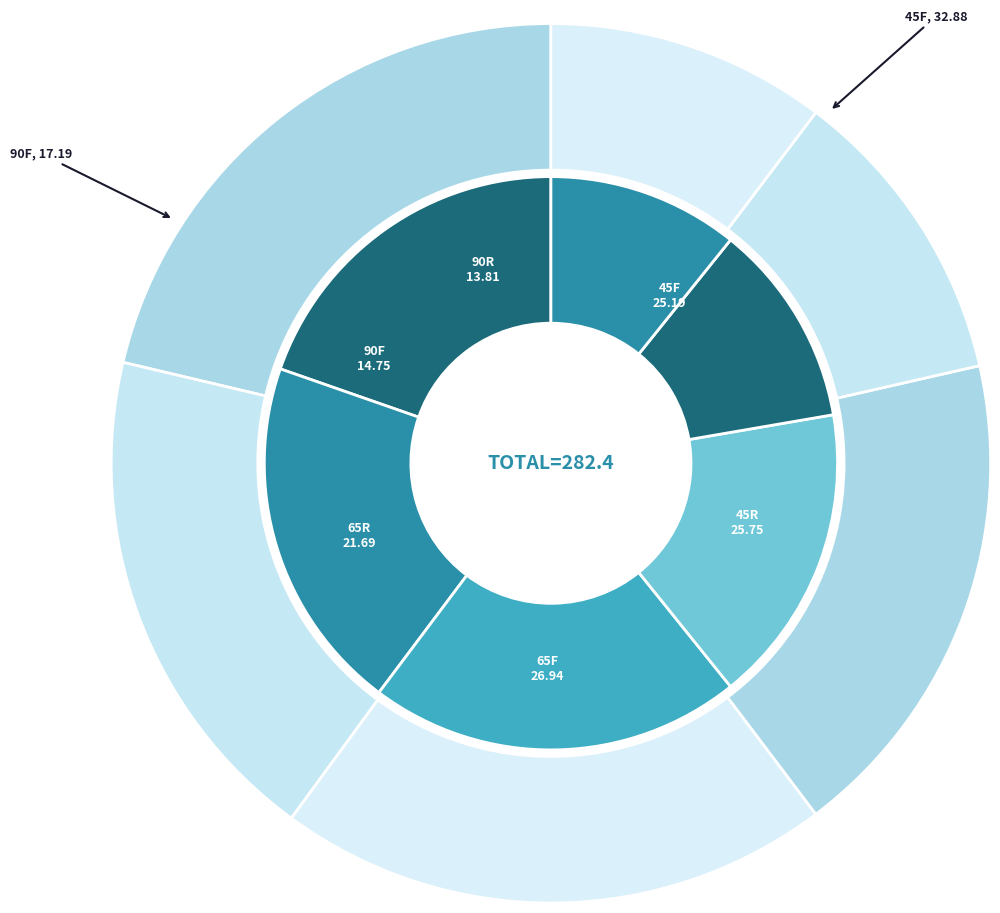

To the nearest percent, what is the average slice percentage?

17%